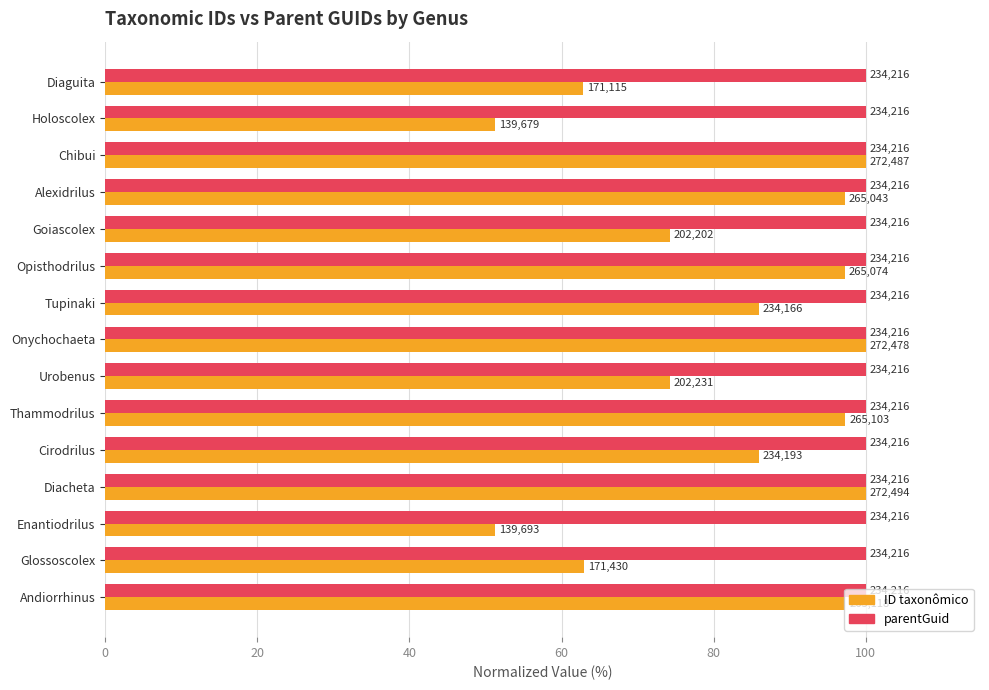

What are all the series names shown in the legend?

ID taxonômico, parentGuid